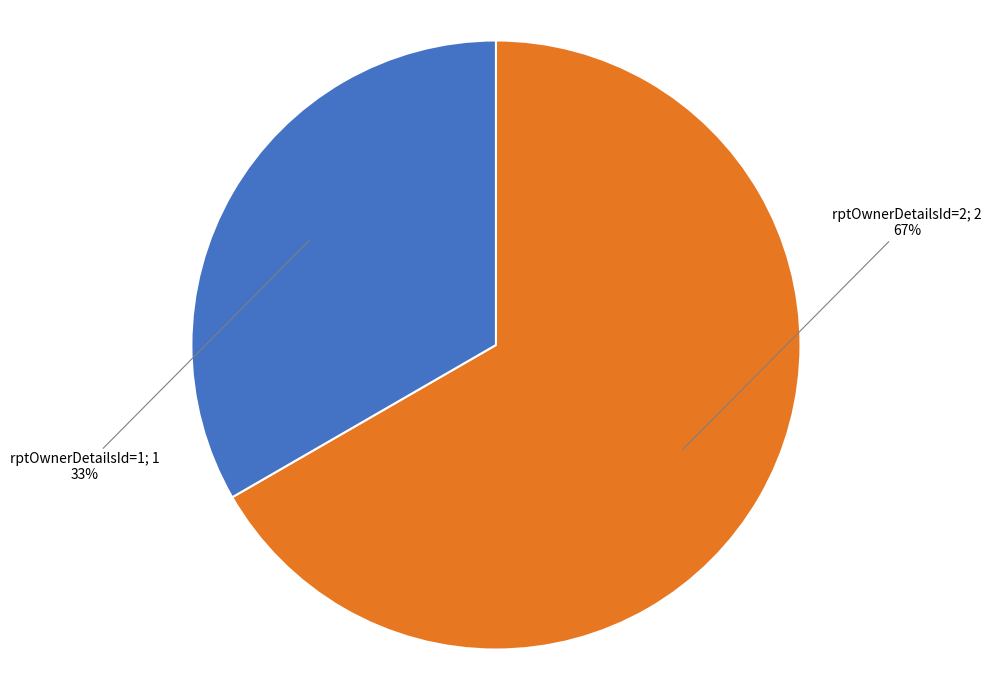

To the nearest percent, what is the average slice percentage?

50%